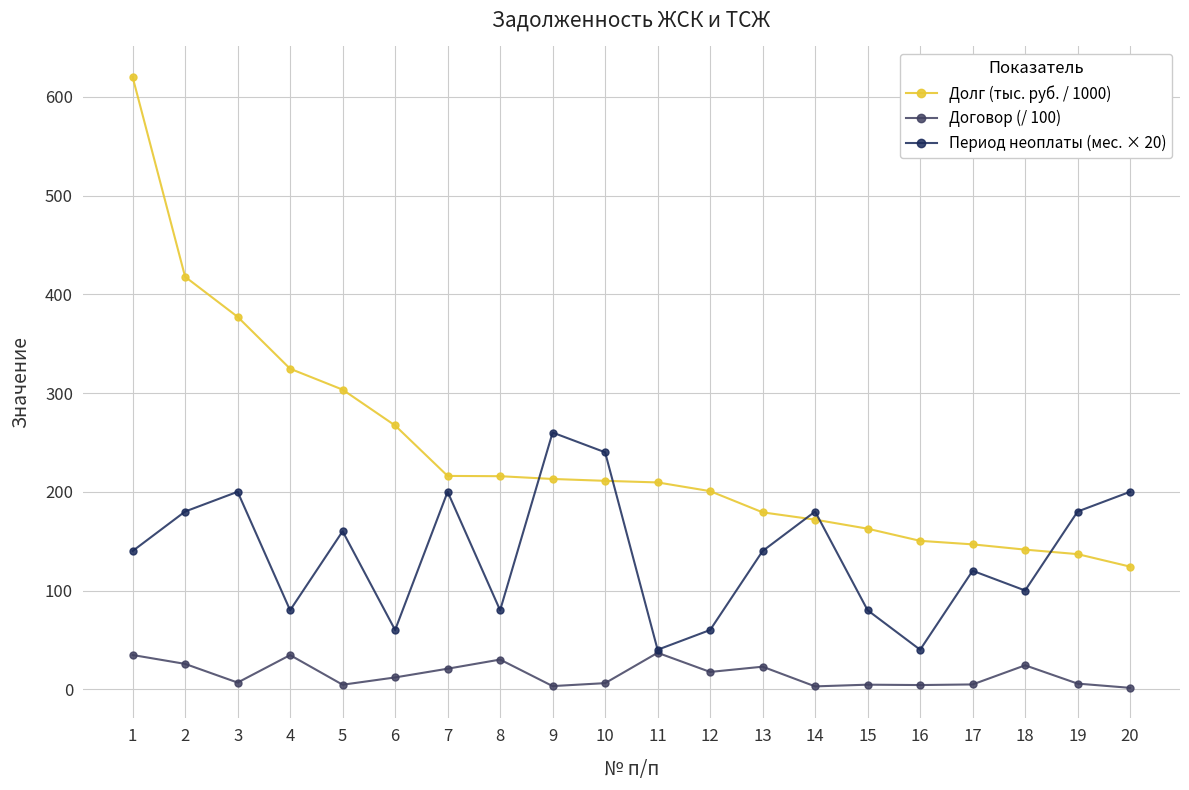

True or false: Договор (/ 100) and Долг (тыс. руб. / 1000) cross at least once.

False